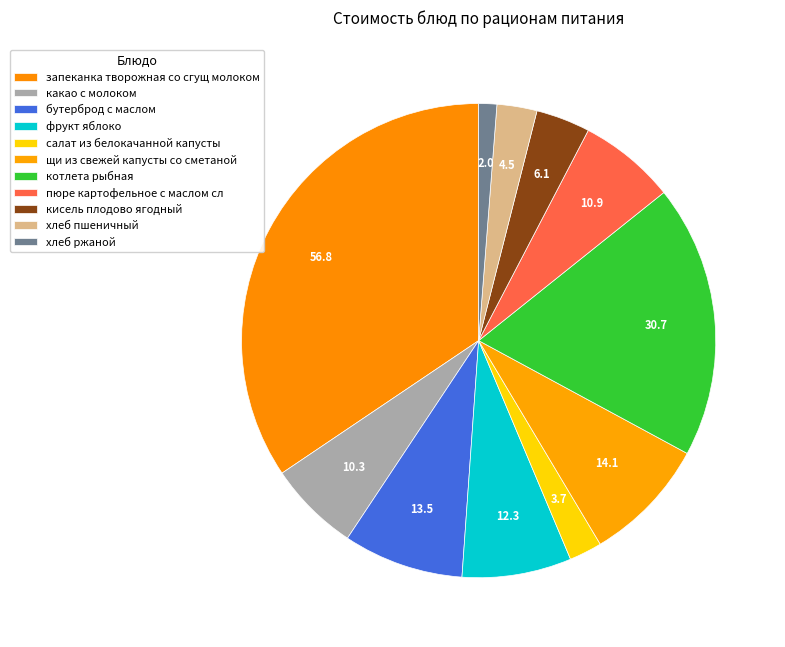

How many segments does this pie chart have?

11